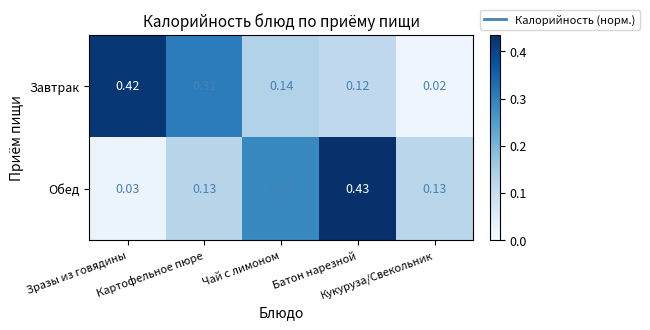

At Батон нарезной, list the series in order from smallest to largest.

Завтрак, Обед